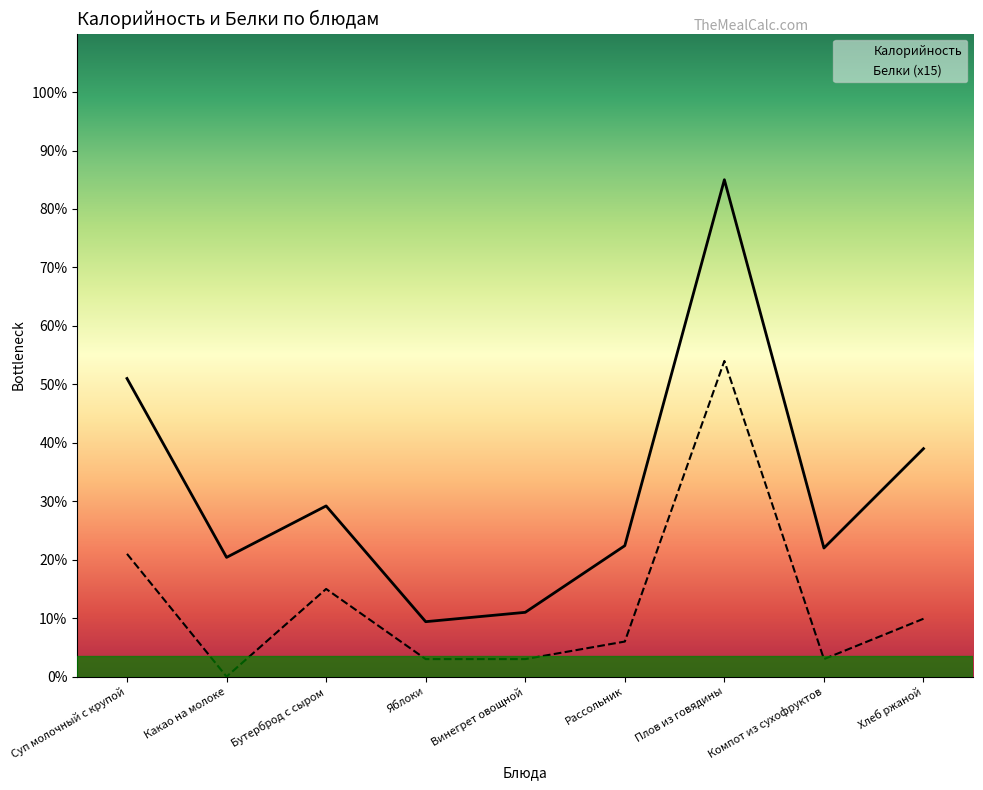

Which series has the largest total across all categories?

Калорийность